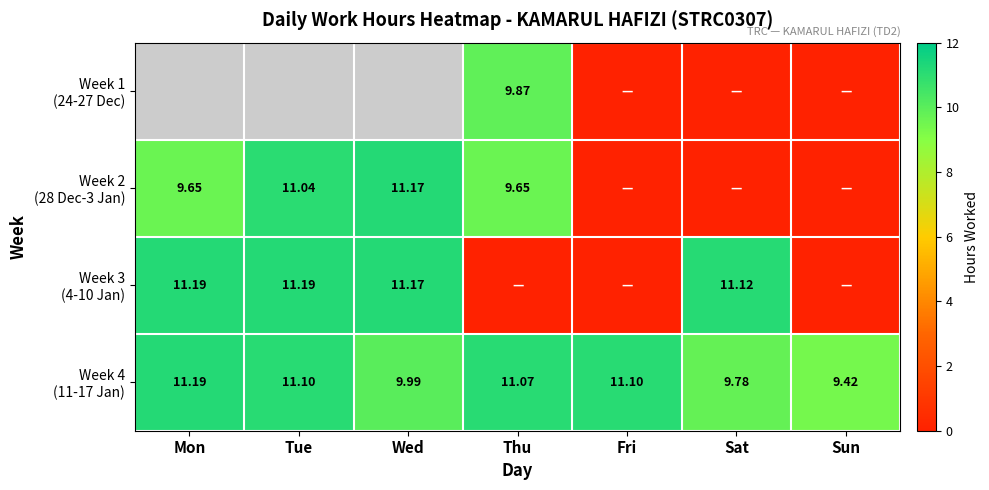

Where does the Week 2 (28 Dec-3 Jan) series first go above 9?

Mon